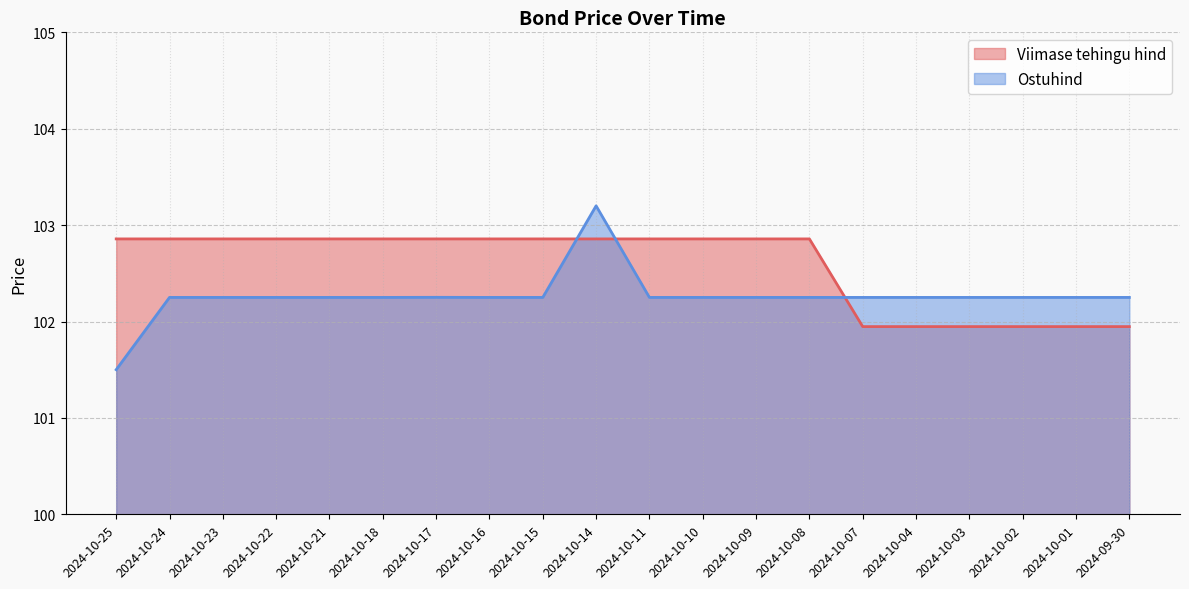

Which series has the largest total across all categories?

Viimase tehingu hind